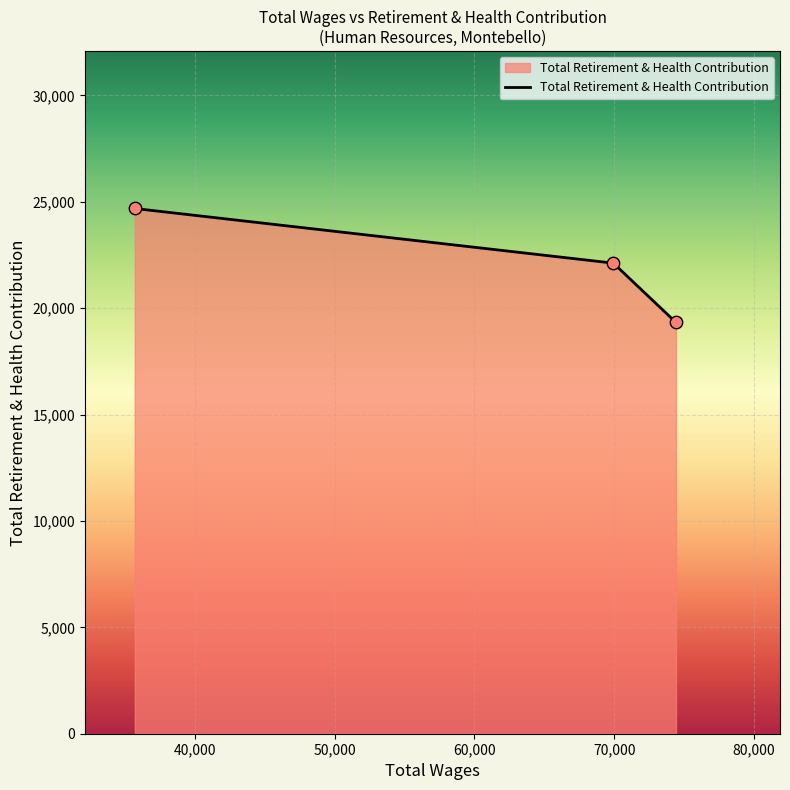

What is the average value?

22046